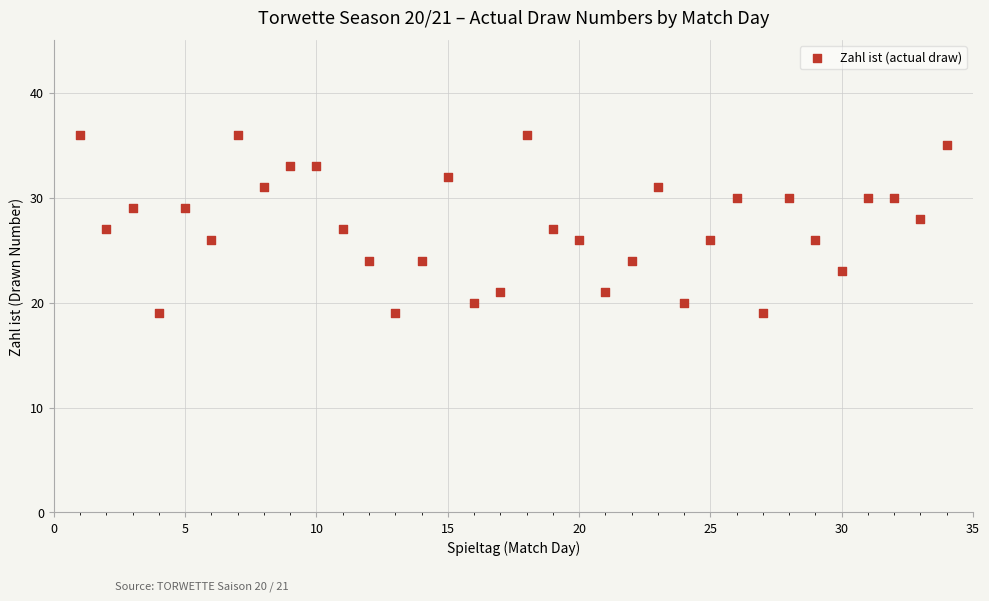

What is the range of Y values (max minus min)?

17